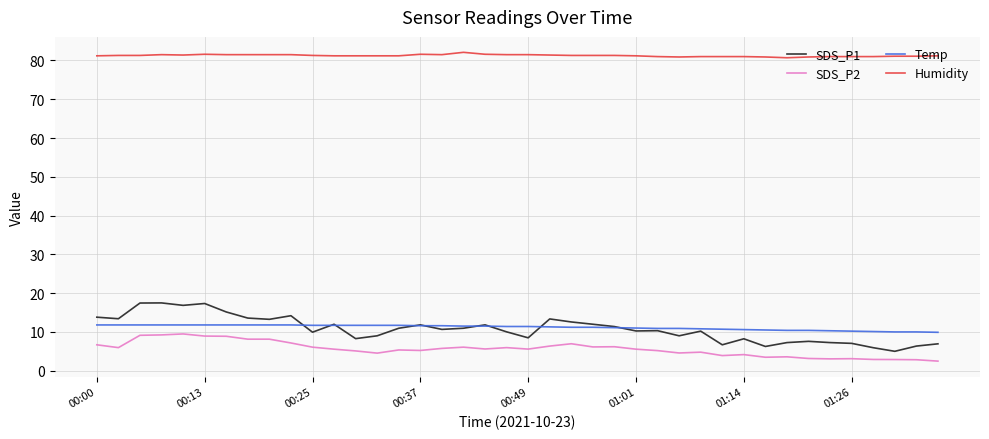

What are all the series names shown in the legend?

SDS_P1, SDS_P2, Temp, Humidity